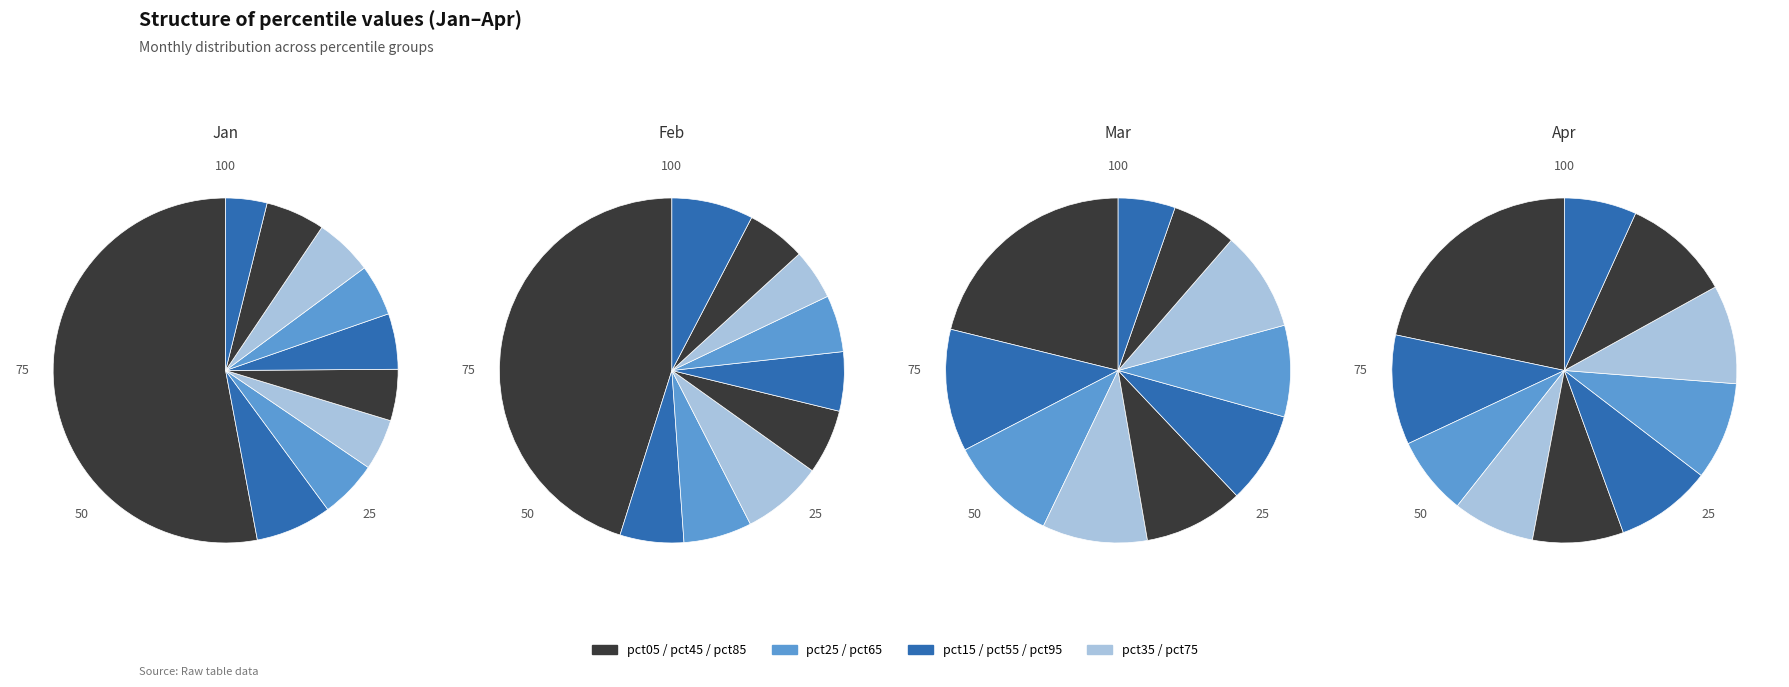

Rank the categories by value from highest to lowest.

pct05, pct15, pct85, pct75, pct25, pct55, pct45, pct65, pct35, pct95